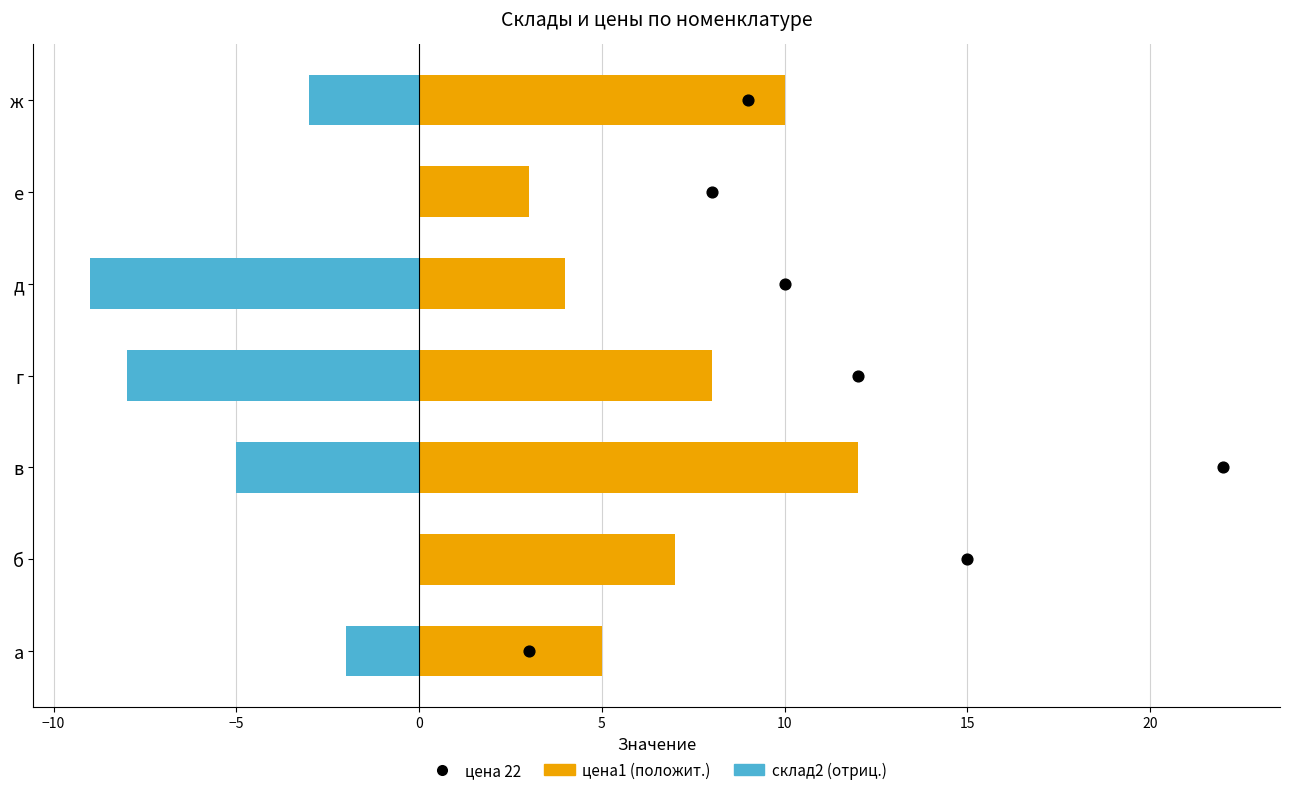

What is the total value across all series at 0?

3